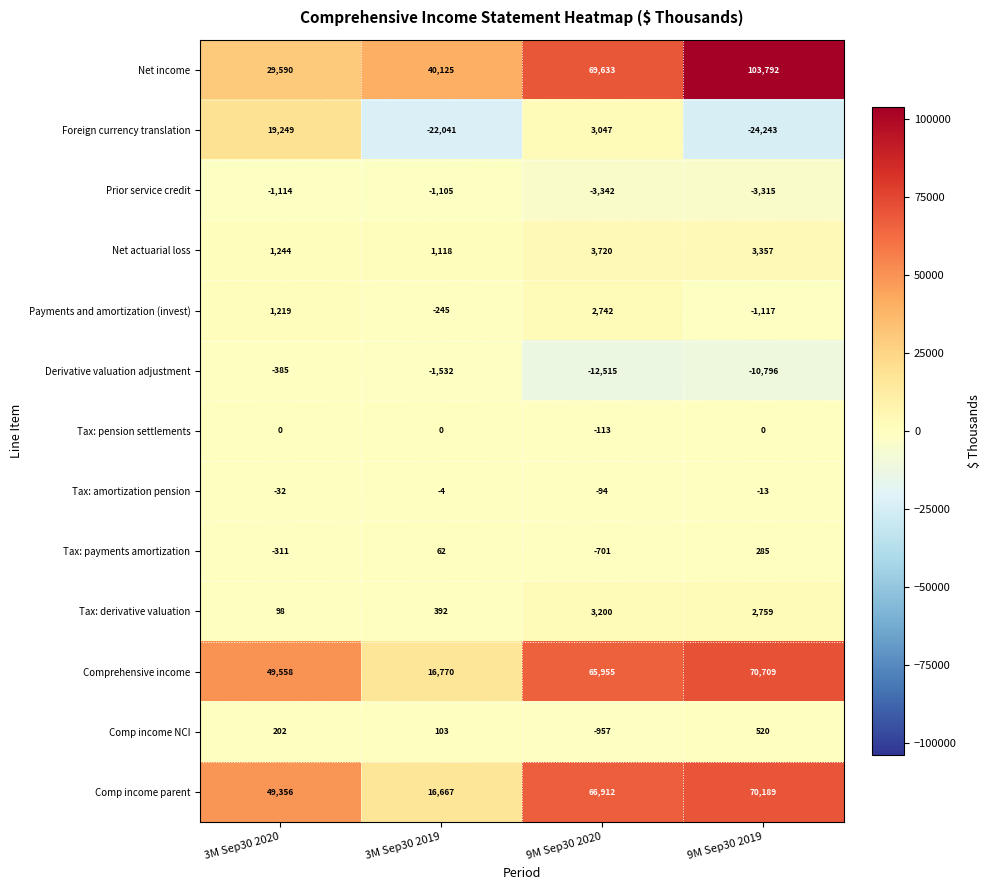

Where is Comp income NCI nearest to the value -218?

3M Sep30 2019